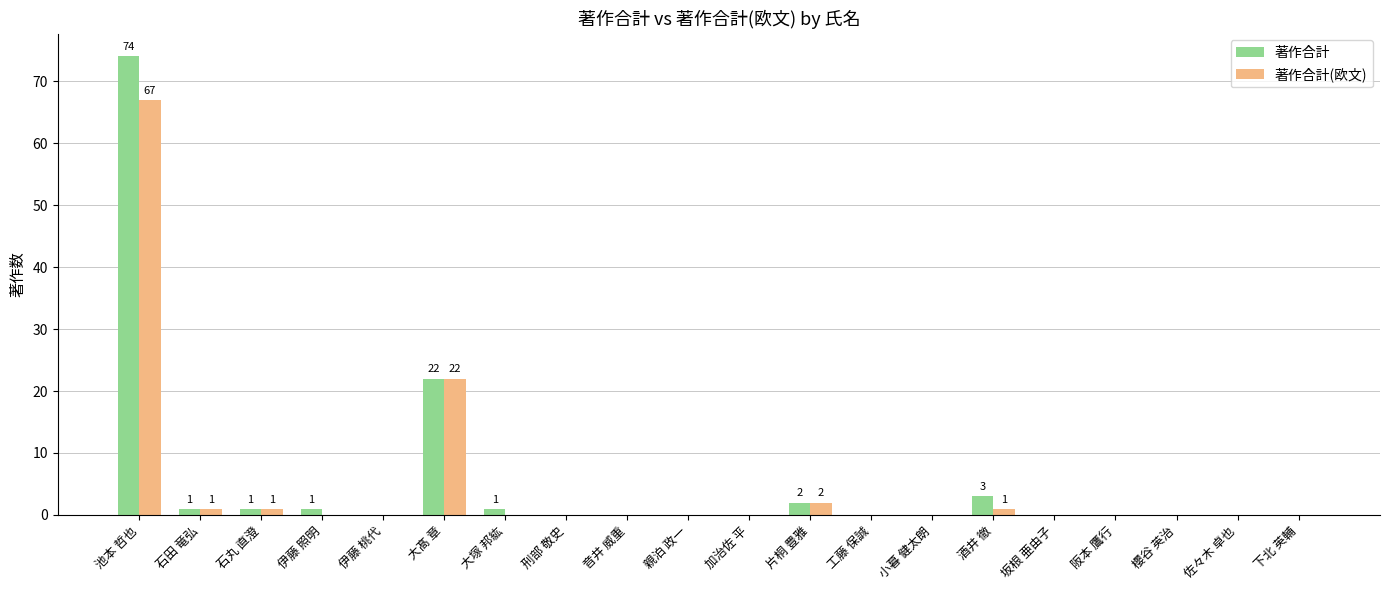

Reading left to right, transcribe all the data shown in this chart.

著作合計: 74	1	1	1	0	22	1	0	0	0	0	2	0	0	3	0	0	0	0	0
著作合計(欧文): 67	1	1	0	0	22	0	0	0	0	0	2	0	0	1	0	0	0	0	0